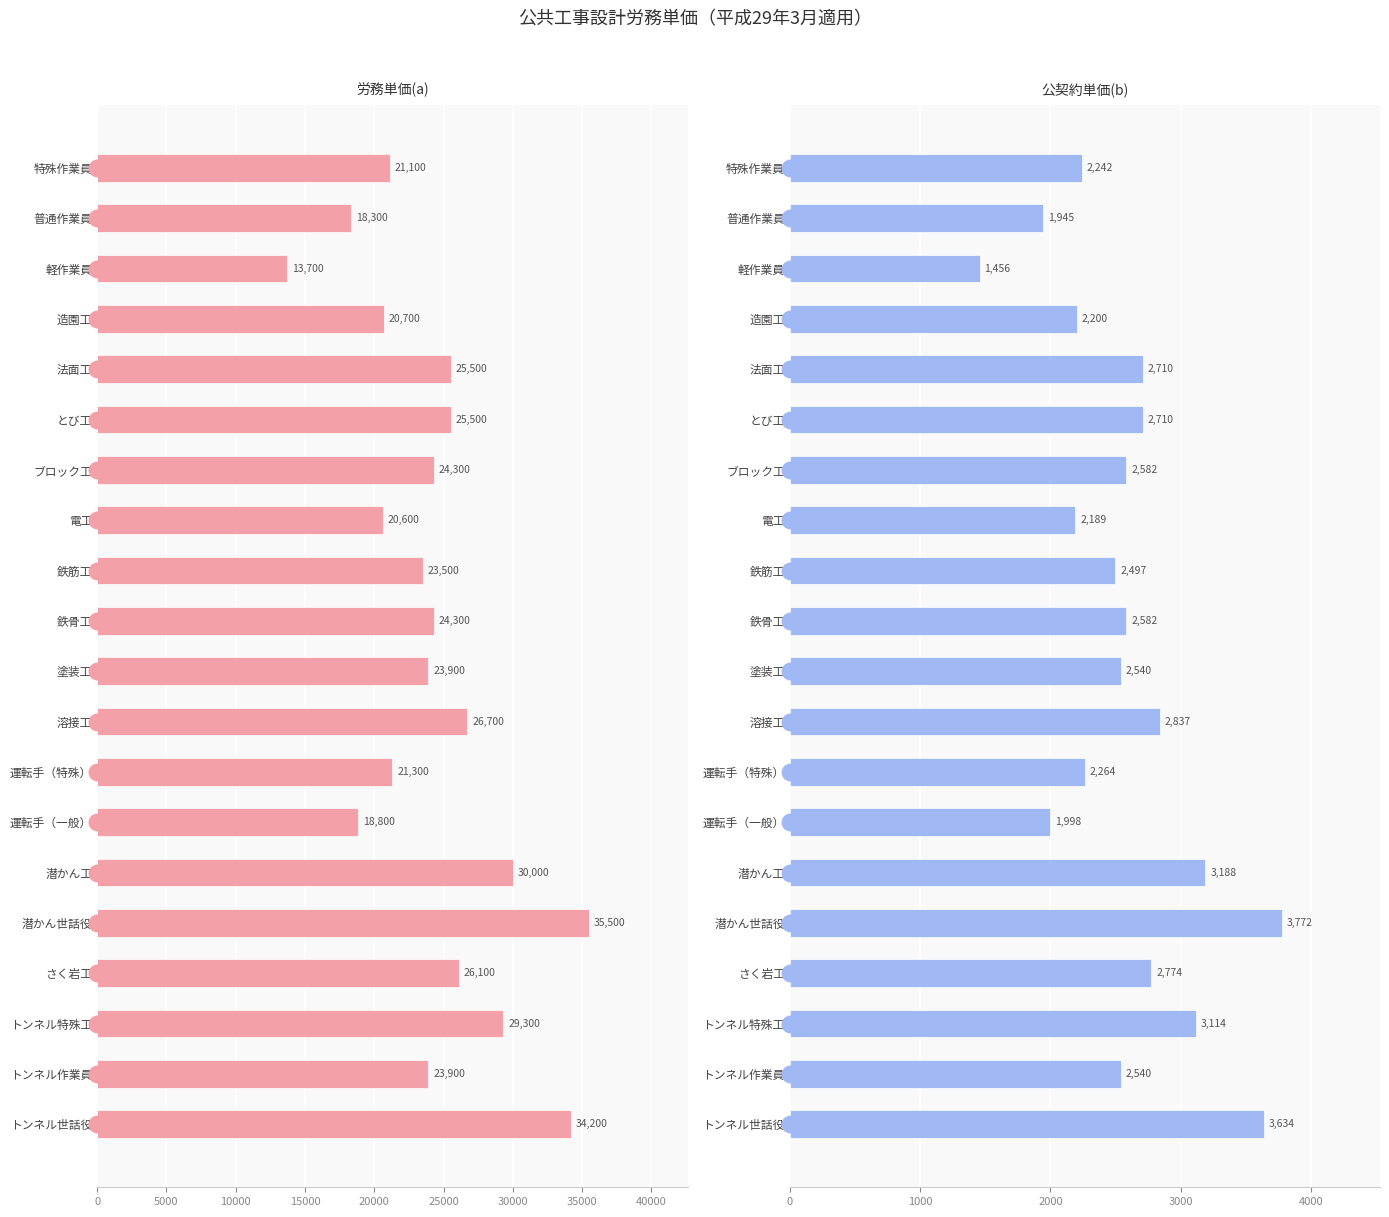

Rank the series at とび工 from lowest to highest value.

公契約単価(b), 労務単価(a)